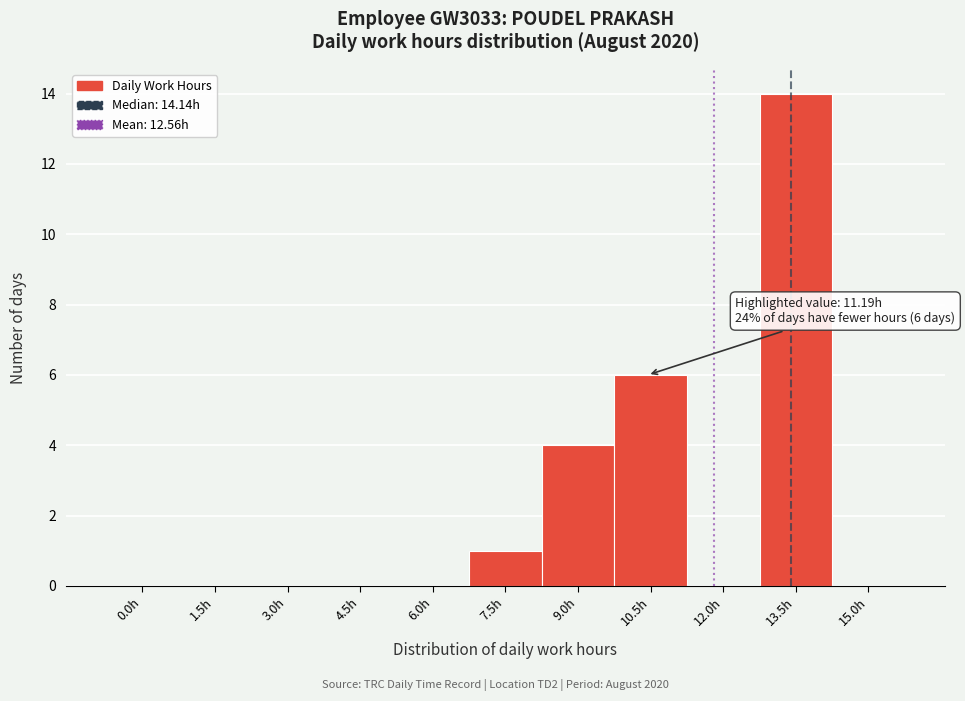

Reading left to right, list all the values displayed in this chart.

0.0h=0	1.5h=0	3.0h=0	4.5h=0	6.0h=0	7.5h=1	9.0h=4	10.5h=6	12.0h=0	13.5h=14	15.0h=0